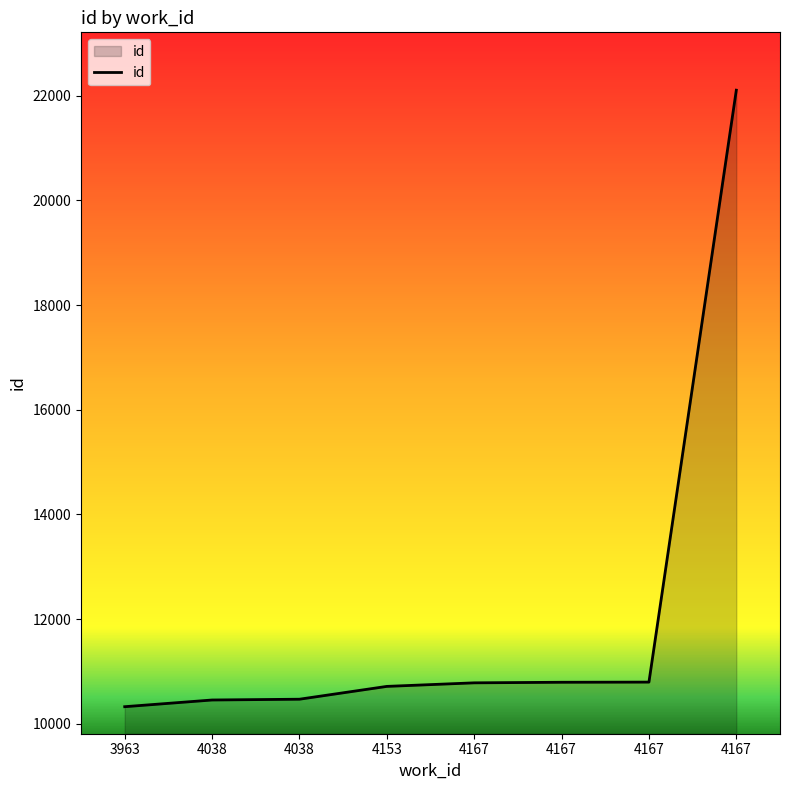

Reading right to left, extract all data points from this chart.

4167=22108	4167=10797	4167=10794	4167=10783	4153=10715	4038=10470	4038=10455	3963=10327